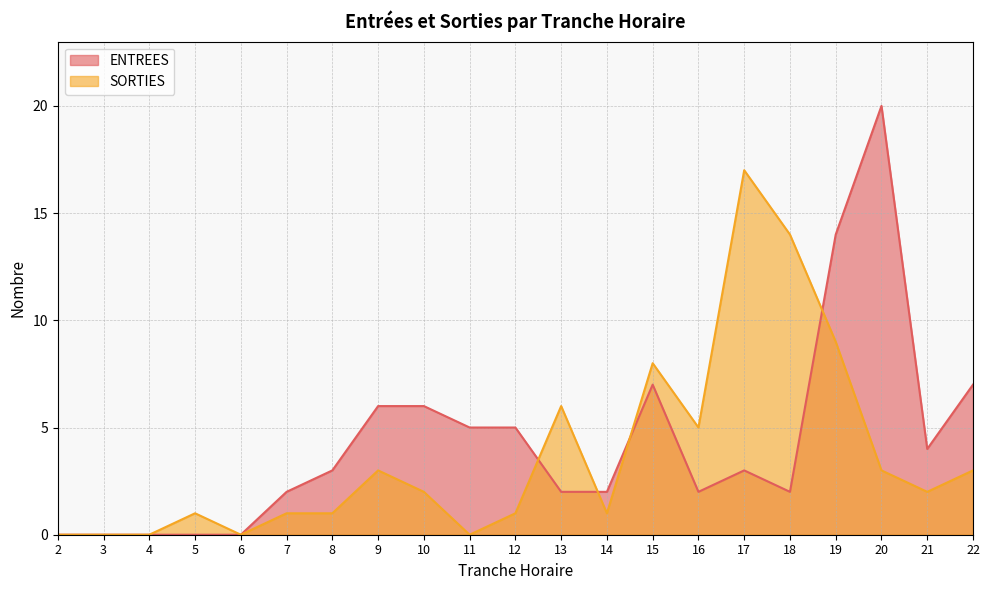

True or false: ENTREES has more than 1 interior local peaks.

True